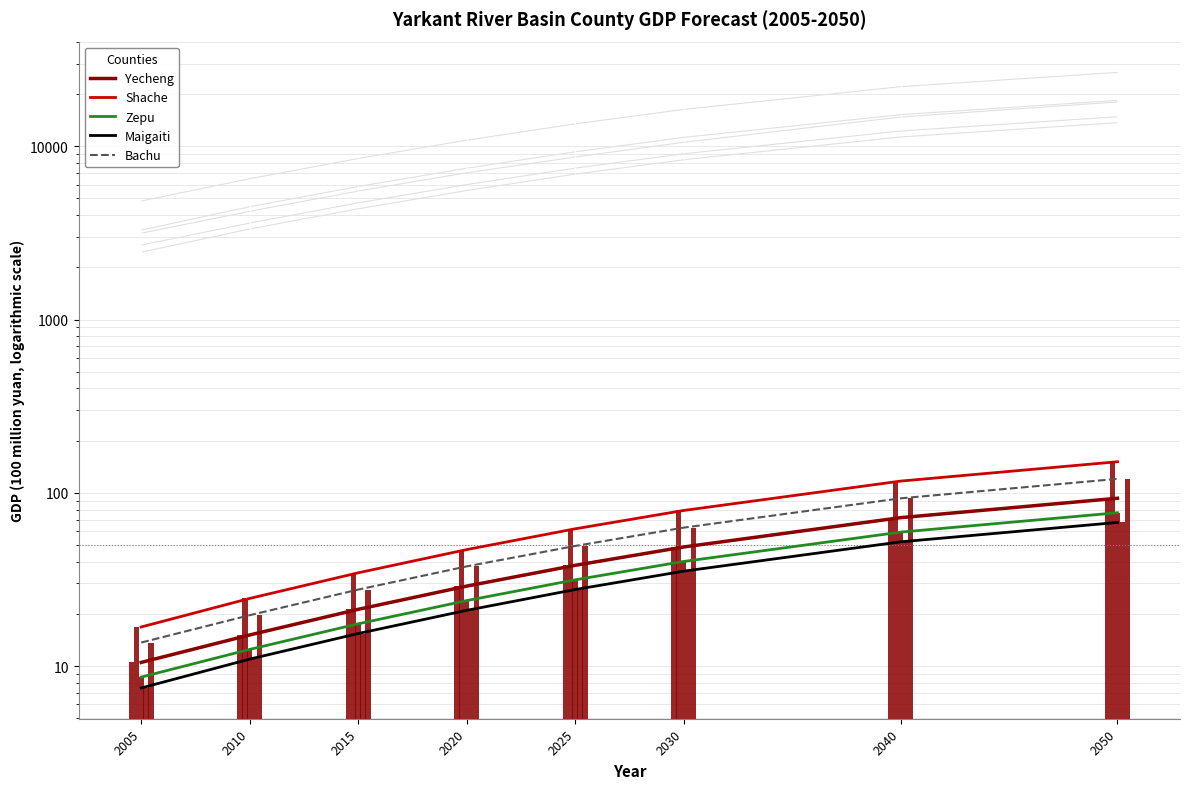

Which series changed the most between 2010 and 2040?

Shache